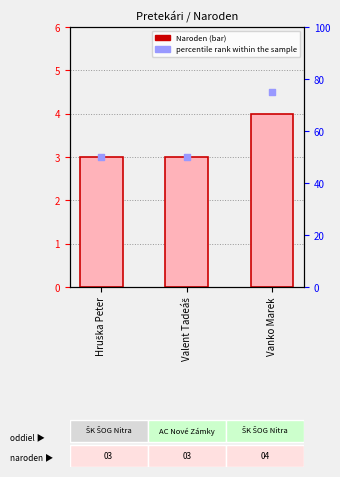

At which category is the sum across all series the highest?

Vanko Marek